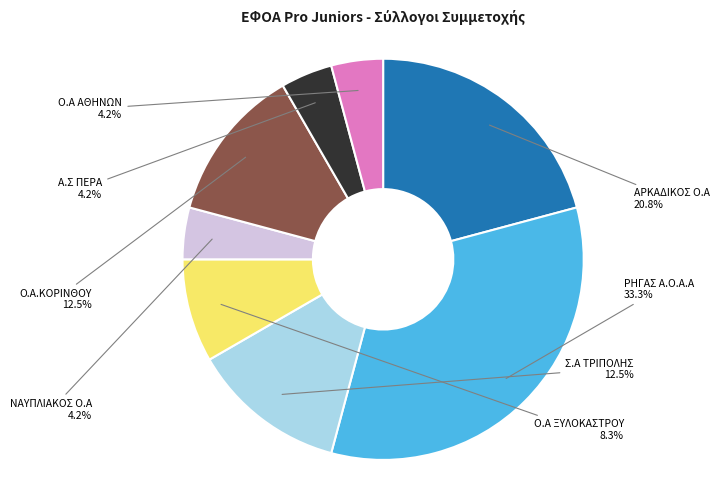

Combined, do Ο.Α.ΚΟΡΙΝΘΟΥ and ΑΡΚΑΔΙΚΟΣ Ο.Α account for over 50%?

No